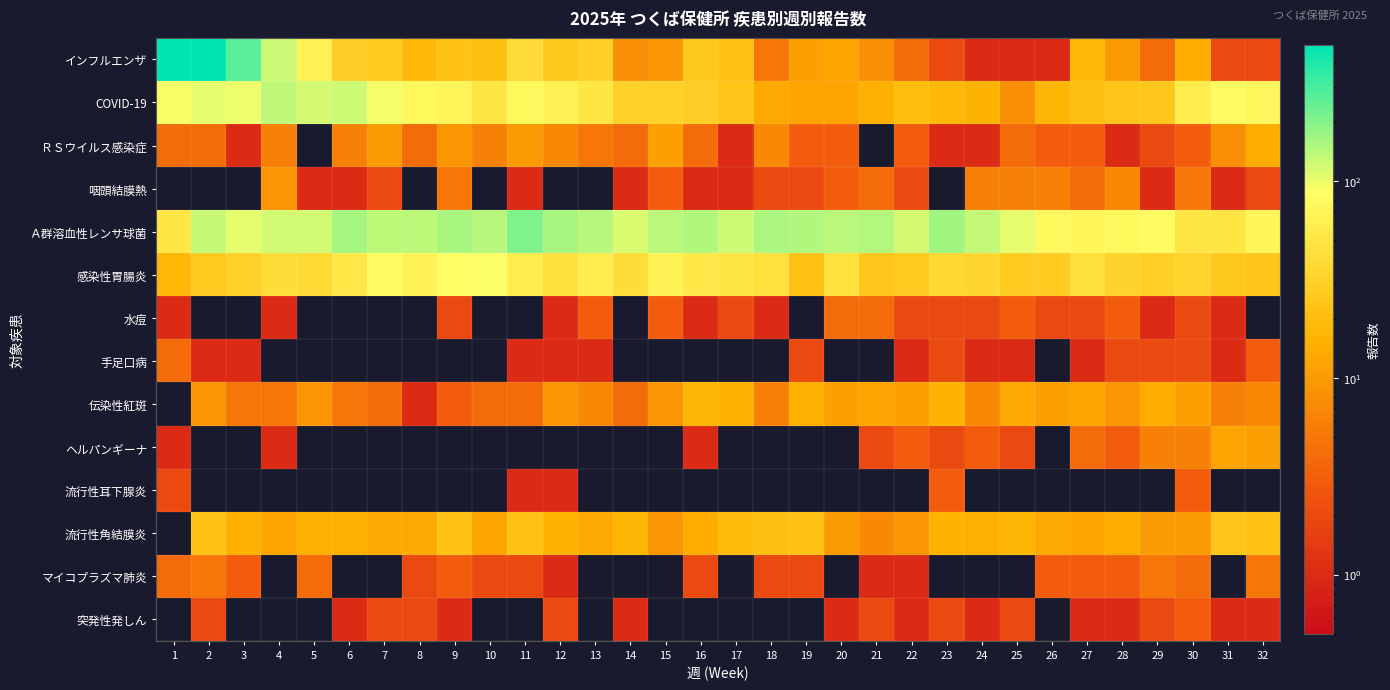

Reading left to right, extract all data points from this chart.

インフルエンザ: 1=480	2=492	3=268	4=123	5=64	6=29	7=28	8=18	9=23	10=21	11=40	12=26	13=30	14=8	15=9	16=26	17=23	18=5	19=11	20=12	21=8	22=4	23=2	24=1	25=1	26=1	27=18	28=10	29=4	30=14	31=2	32=2
COVID-19: 1=91	2=103	3=99	4=135	5=116	6=122	7=93	8=76	9=69	10=51	11=76	12=65	13=51	14=31	15=31	16=29	17=24	18=13	19=12	20=12	21=15	22=20	23=18	24=16	25=8	26=17	27=21	28=24	29=25	30=58	31=81	32=73
ＲＳウイルス感染症: 1=4	2=4	3=1	4=6	5=0	6=6	7=10	8=4	9=9	10=6	11=10	12=7	13=5	14=4	15=11	16=4	17=1	18=7	19=3	20=3	21=0	22=3	23=1	24=1	25=4	26=3	27=3	28=1	29=2	30=3	31=8	32=14
咽頭結膜熱: 1=0	2=0	3=0	4=9	5=1	6=1	7=2	8=0	9=5	10=0	11=1	12=0	13=0	14=1	15=3	16=1	17=1	18=2	19=2	20=3	21=4	22=2	23=0	24=6	25=6	26=6	27=4	28=7	29=1	30=5	31=1	32=2
Ａ群溶血性レンサ球菌: 1=51	2=127	3=104	4=118	5=118	6=159	7=136	8=136	9=155	10=141	11=206	12=157	13=142	14=111	15=139	16=148	17=122	18=154	19=147	20=139	21=146	22=116	23=165	24=130	25=104	26=75	27=72	28=75	29=80	30=49	31=49	32=72
感染性胃腸炎: 1=18	2=27	3=31	4=41	5=39	6=52	7=81	8=66	9=86	10=90	11=59	12=44	13=58	14=41	15=66	16=53	17=49	18=45	19=22	20=45	21=25	22=27	23=37	24=35	25=28	26=28	27=44	28=33	29=30	30=34	31=26	32=24
水痘: 1=1	2=0	3=0	4=1	5=0	6=0	7=0	8=0	9=2	10=0	11=0	12=1	13=3	14=0	15=3	16=1	17=2	18=1	19=0	20=4	21=4	22=2	23=2	24=2	25=3	26=2	27=2	28=3	29=1	30=2	31=1	32=0
手足口病: 1=4	2=1	3=1	4=0	5=0	6=0	7=0	8=0	9=0	10=0	11=1	12=1	13=1	14=0	15=0	16=0	17=0	18=0	19=2	20=0	21=0	22=1	23=2	24=1	25=1	26=0	27=1	28=2	29=2	30=2	31=1	32=3
伝染性紅斑: 1=0	2=9	3=5	4=5	5=9	6=5	7=4	8=1	9=3	10=4	11=4	12=9	13=7	14=4	15=9	16=17	17=16	18=6	19=15	20=11	21=12	22=11	23=16	24=7	25=13	26=11	27=12	28=9	29=14	30=11	31=6	32=7
ヘルパンギーナ: 1=1	2=0	3=0	4=1	5=0	6=0	7=0	8=0	9=0	10=0	11=0	12=0	13=0	14=0	15=0	16=1	17=0	18=0	19=0	20=0	21=2	22=3	23=2	24=3	25=2	26=0	27=4	28=3	29=6	30=6	31=12	32=11
流行性耳下腺炎: 1=2	2=0	3=0	4=0	5=0	6=0	7=0	8=0	9=0	10=0	11=1	12=1	13=0	14=0	15=0	16=0	17=0	18=0	19=0	20=0	21=0	22=0	23=3	24=0	25=0	26=0	27=0	28=0	29=0	30=3	31=0	32=0
流行性角結膜炎: 1=0	2=23	3=15	4=12	5=15	6=15	7=13	8=13	9=22	10=12	11=22	12=16	13=13	14=17	15=9	16=14	17=19	18=21	19=22	20=10	21=7	22=9	23=16	24=15	25=17	26=13	27=12	28=14	29=10	30=10	31=24	32=22
マイコプラズマ肺炎: 1=4	2=5	3=3	4=0	5=4	6=0	7=0	8=2	9=3	10=2	11=2	12=1	13=0	14=0	15=0	16=2	17=0	18=2	19=2	20=0	21=1	22=1	23=0	24=0	25=0	26=3	27=3	28=3	29=5	30=4	31=0	32=5
突発性発しん: 1=0	2=2	3=0	4=0	5=0	6=1	7=2	8=2	9=1	10=0	11=0	12=2	13=0	14=1	15=0	16=0	17=0	18=0	19=0	20=1	21=2	22=1	23=2	24=1	25=2	26=0	27=1	28=1	29=2	30=3	31=1	32=1